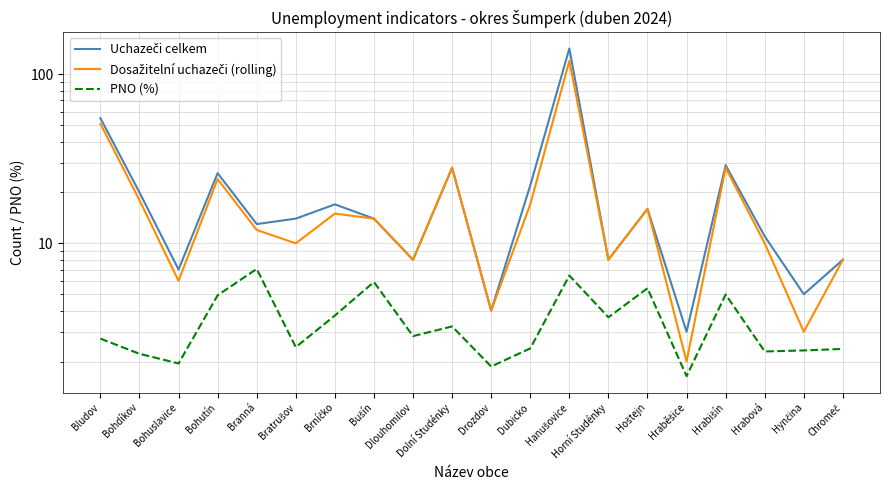

At which category is the sum across all series the highest?

Hanušovice